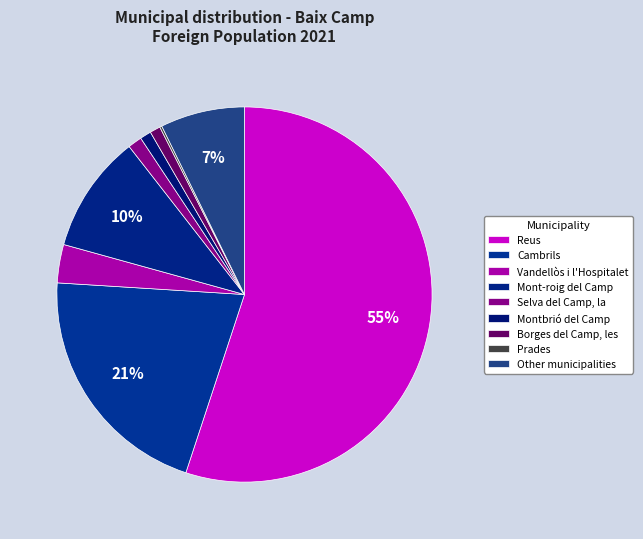

Count the number of slices in the pie.

9